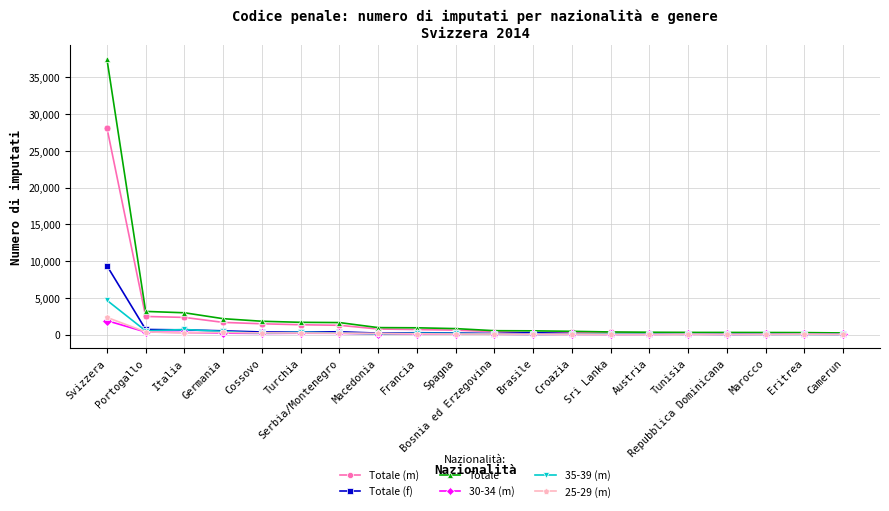

Count the number of data series in this chart.

6